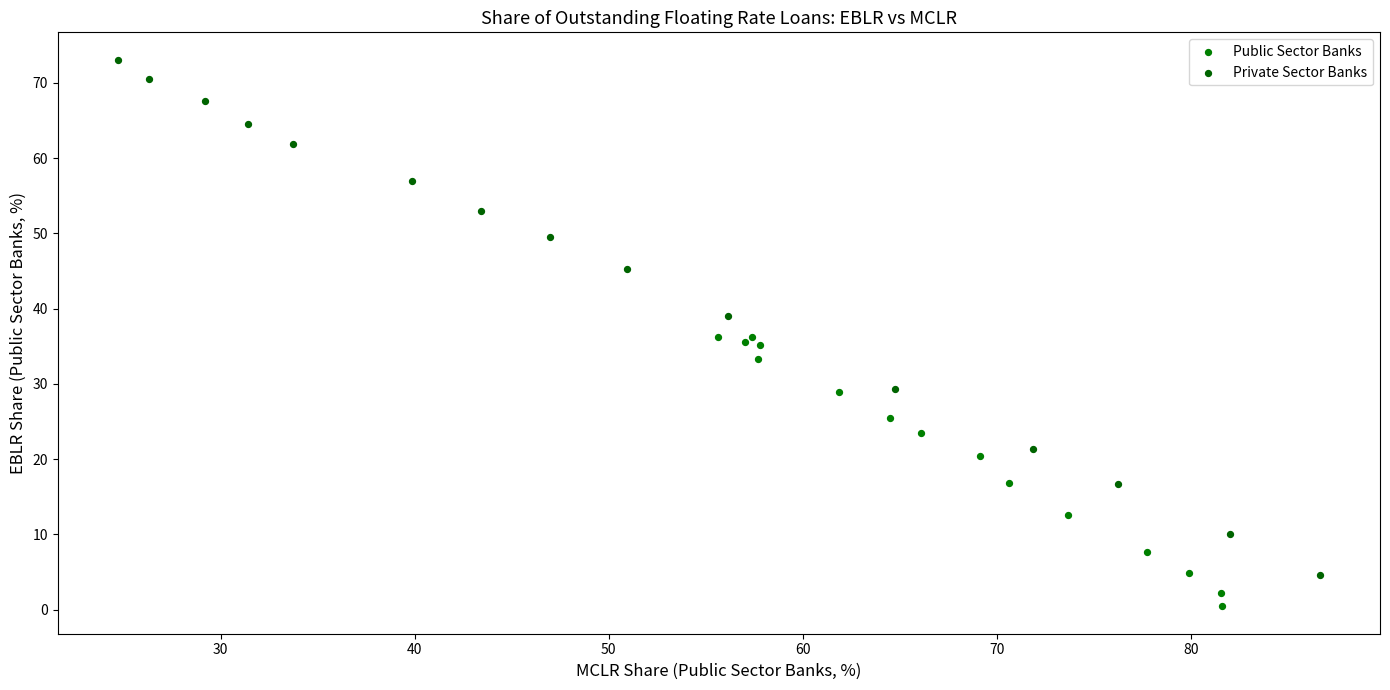

What are all the series names shown in the legend?

Public Sector Banks, Private Sector Banks